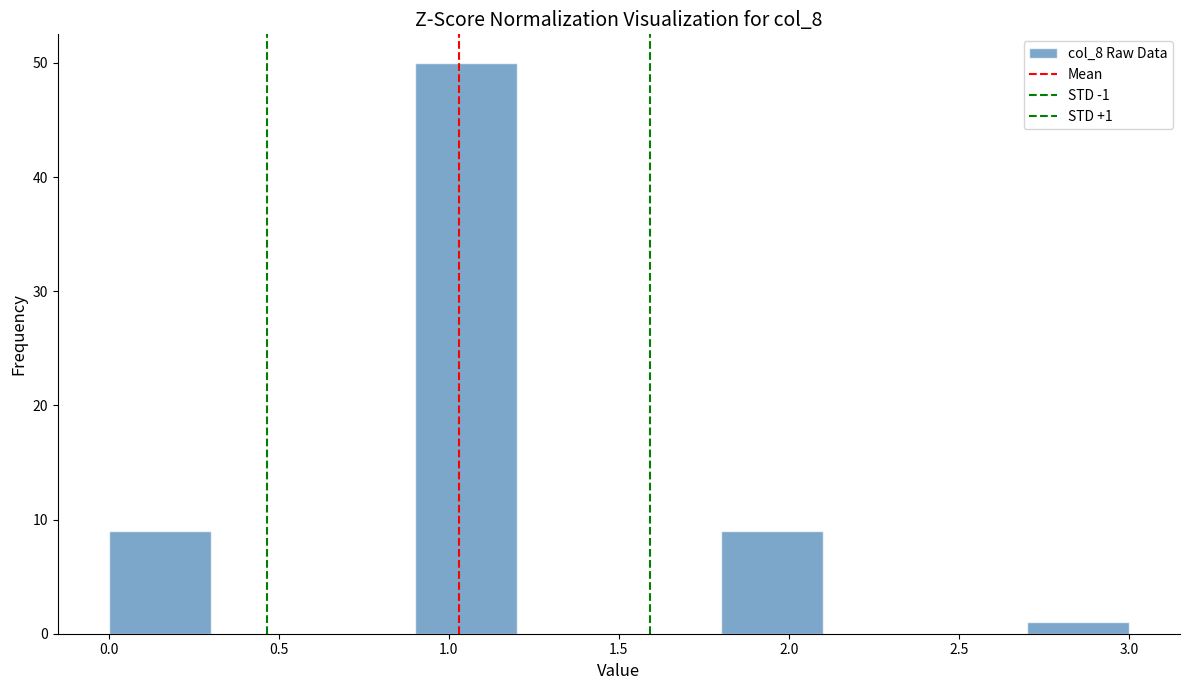

Which range on the x-axis has the tallest bar?

0.9 to 1.2